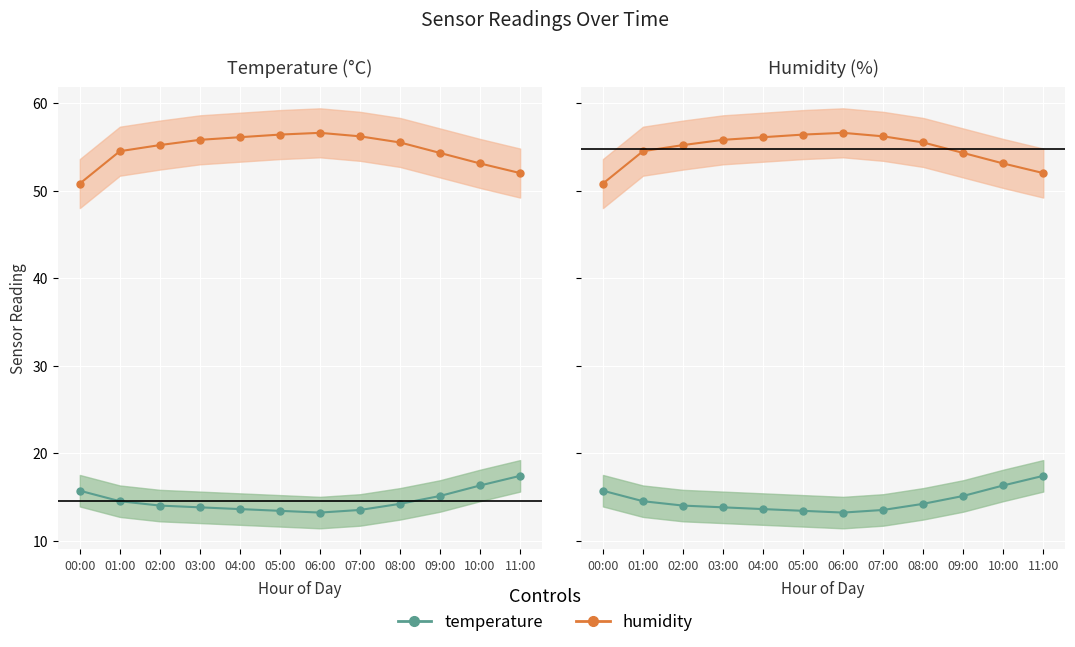

At which category does the chart reach its minimum across all series?

06:00